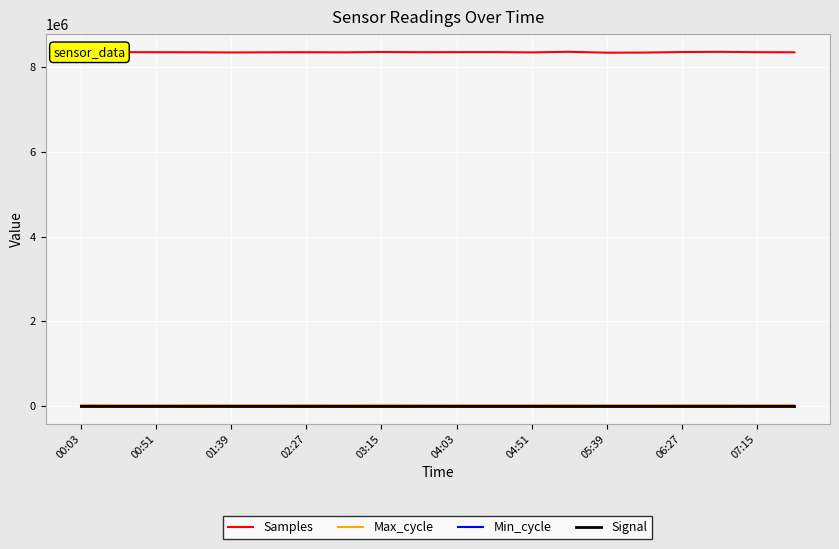

At how many categories does at least one series exceed 431023?

20